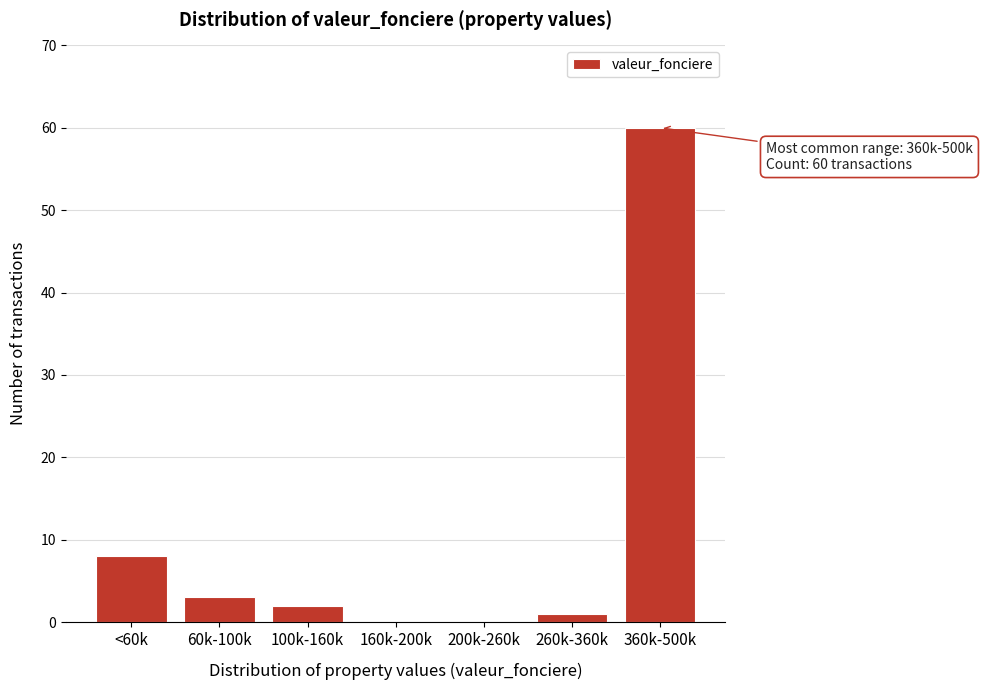

Reading right to left, extract all data points from this chart.

360k-500k=60	260k-360k=1	200k-260k=0	160k-200k=0	100k-160k=2	60k-100k=3	<60k=8